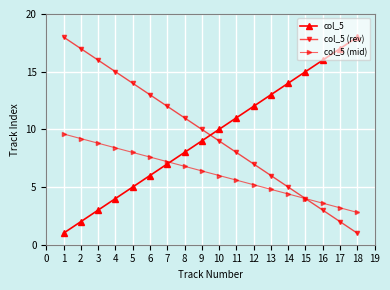

After their last crossing, which series has the higher values: col_5 or col_5 (rev)?

col_5